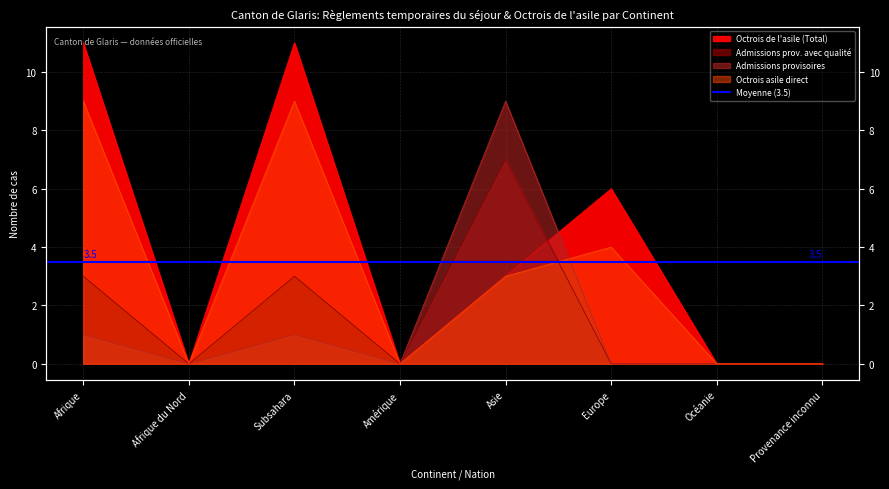

How many interior local peaks does the Admissions prov. avec qualité series have?

2